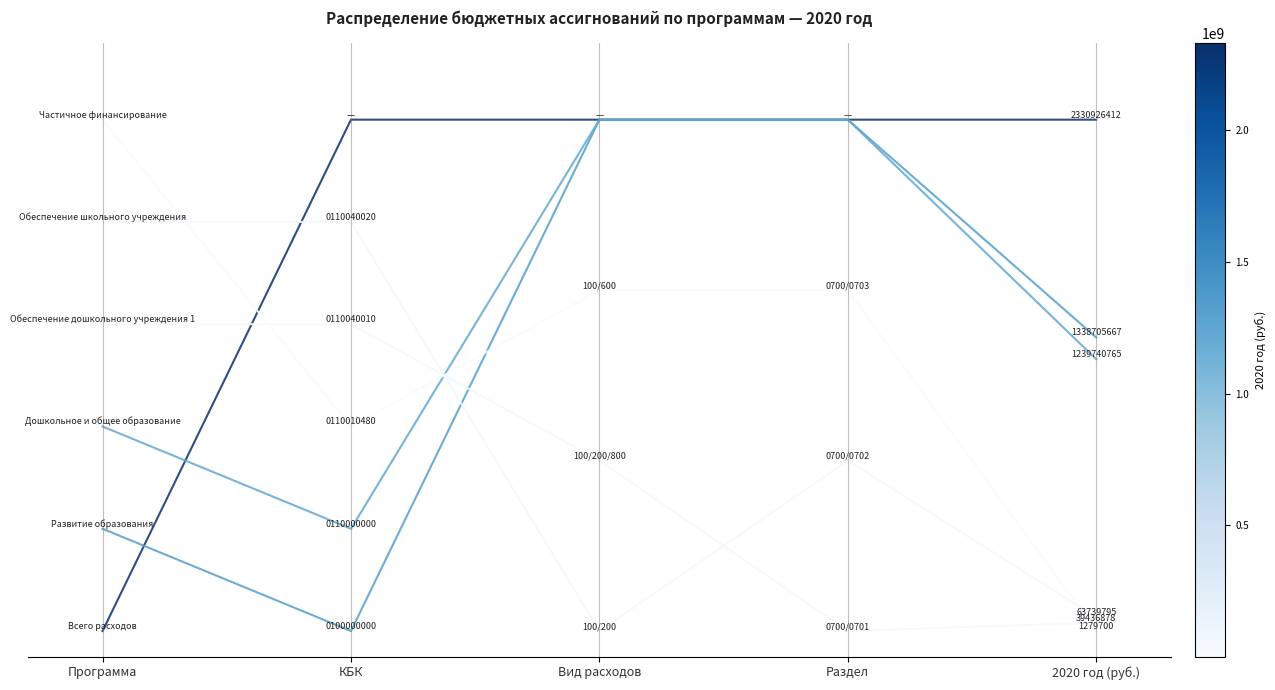

Does the chart have visible grid lines?

No